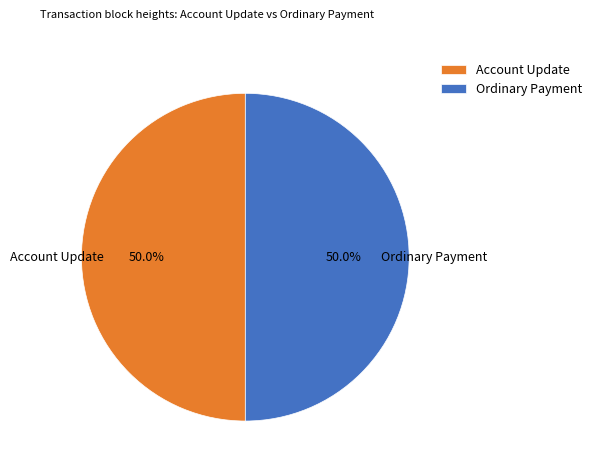

How many segments does this pie chart have?

2